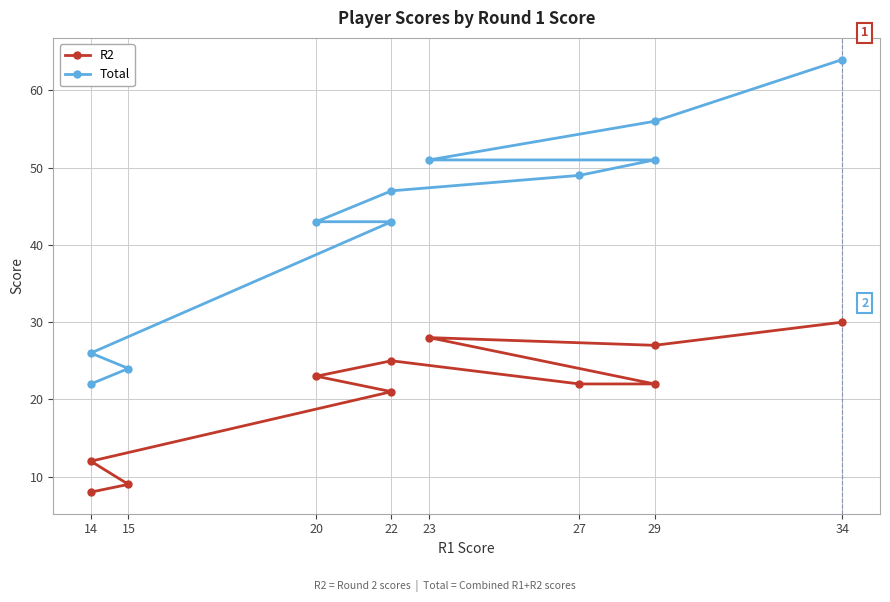

How many categories are shown in the chart?

11